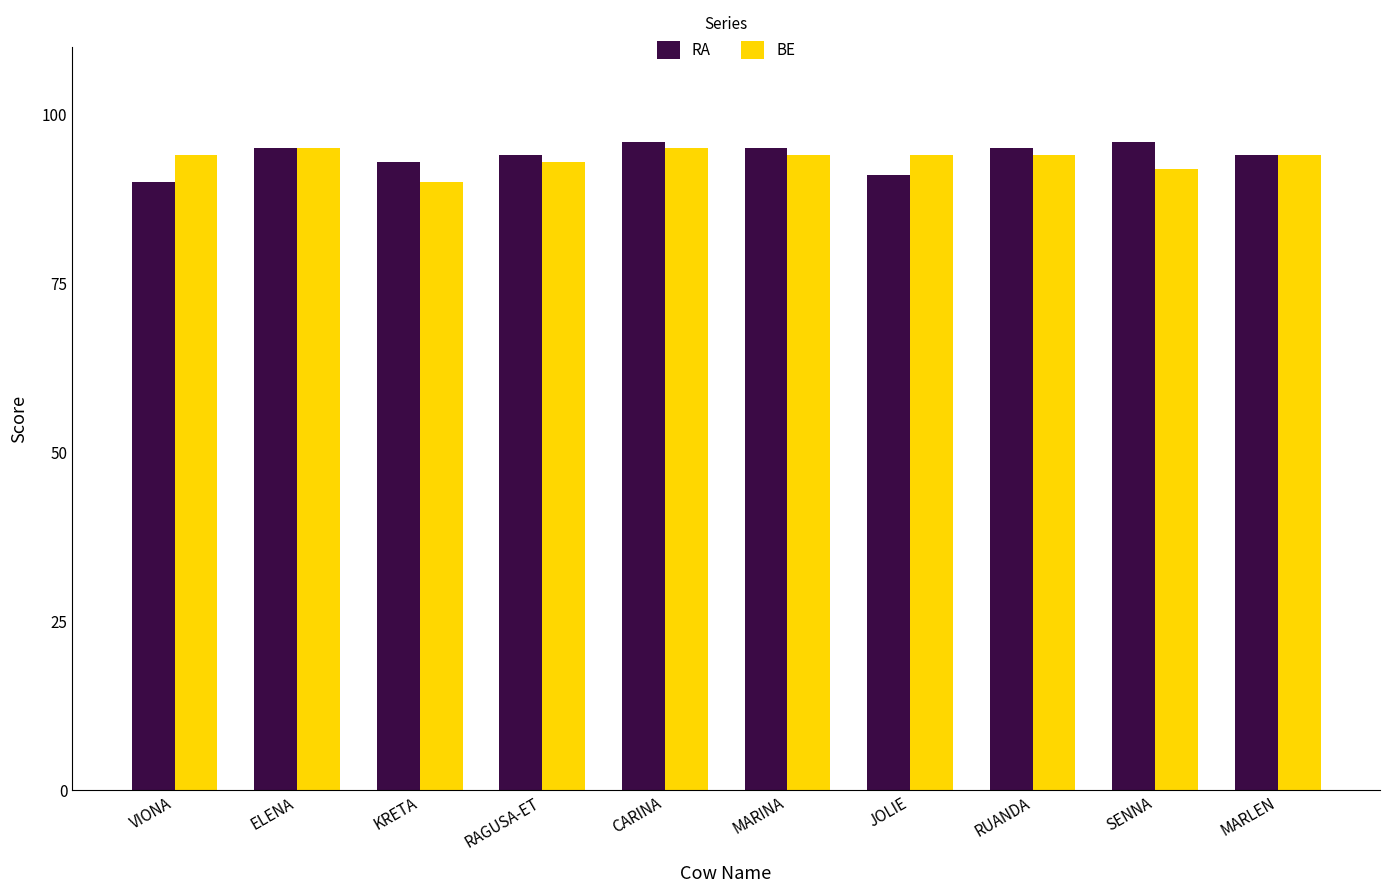

What is the maximum value for RA?

96